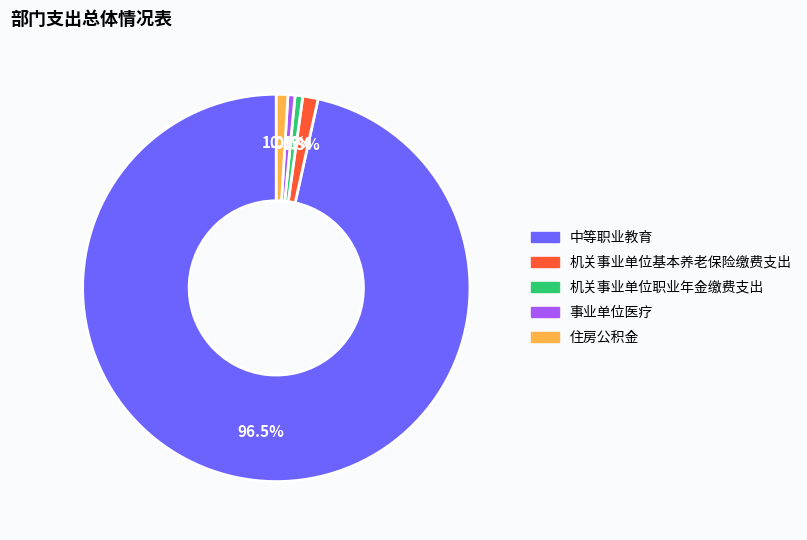

True or false: 机关事业单位基本养老保险缴费支出 accounts for 11% of the total.

False